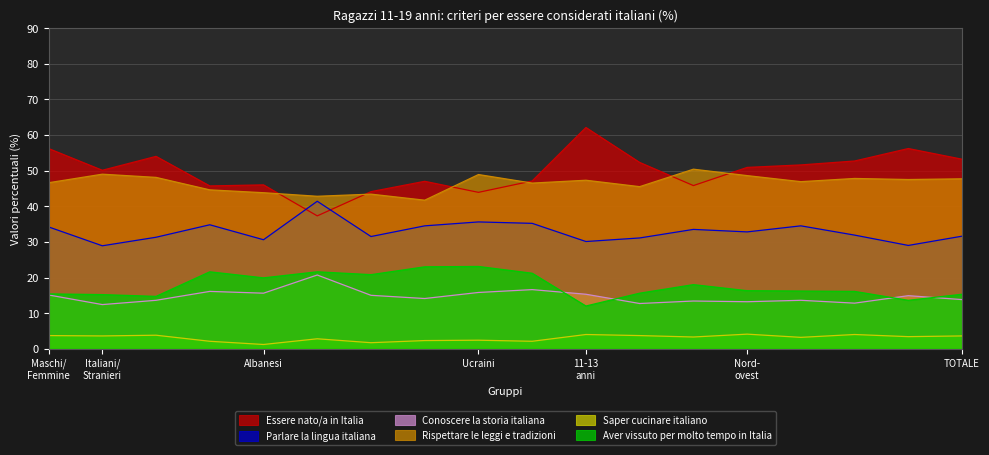

The Aver vissuto per molto tempo in Italia series shows 16.2 at Nord-est. True or false?

True